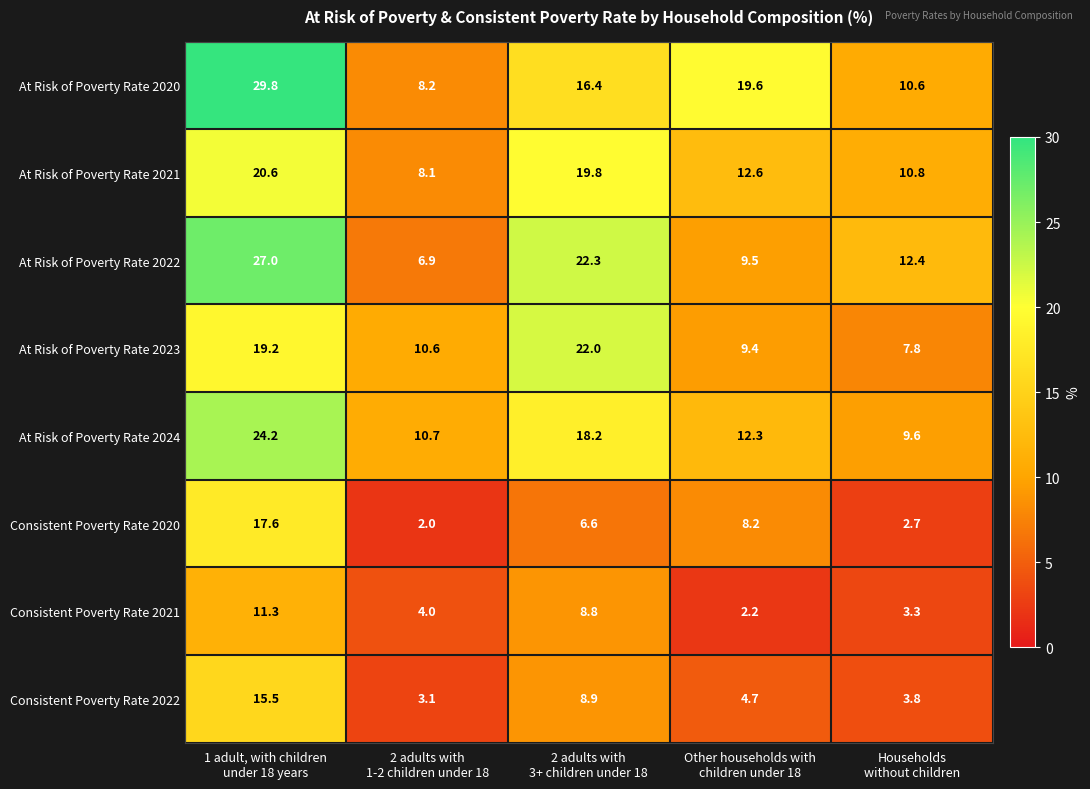

Which series has the largest total across all categories?

At Risk of Poverty Rate 2020